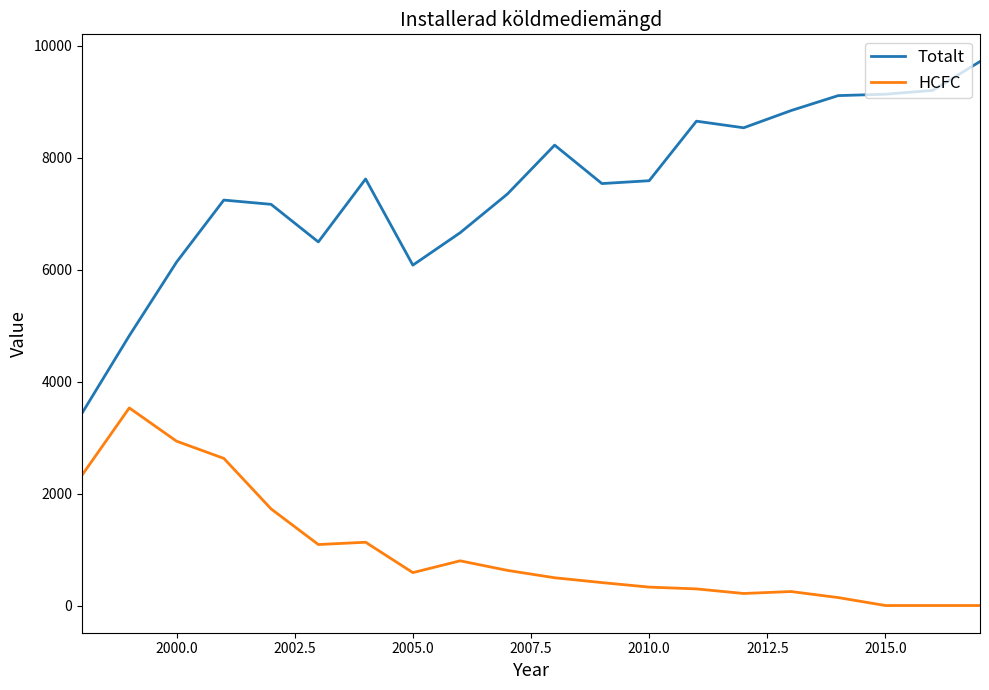

Which series has the largest total across all categories?

Totalt